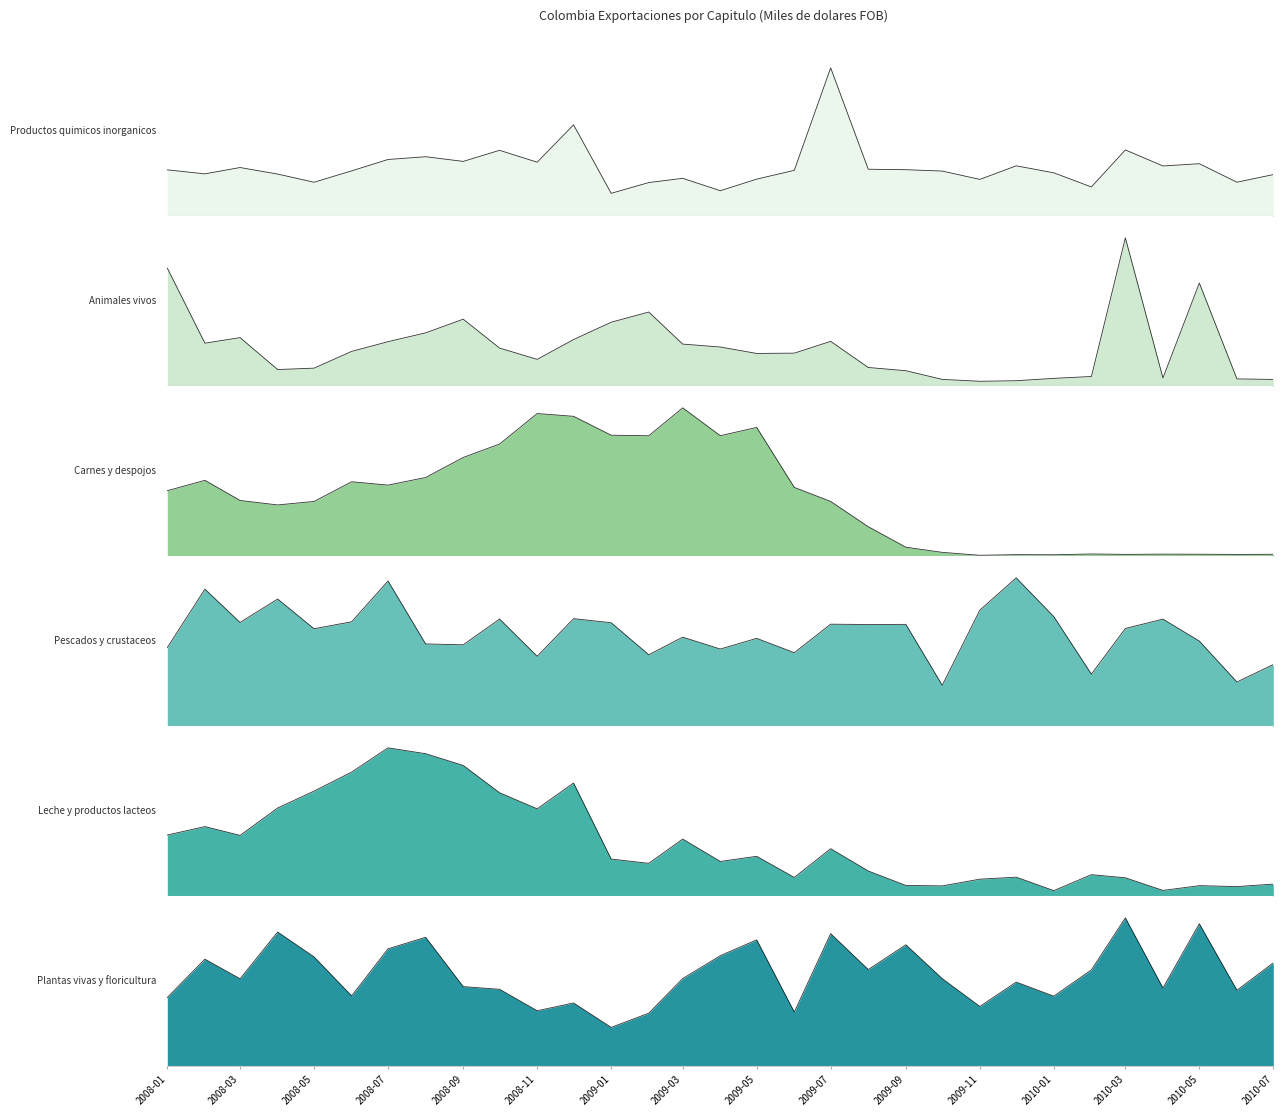

True or false: Productos quimicos inorganicos has a value of 12909.3 at 2010-03.

True